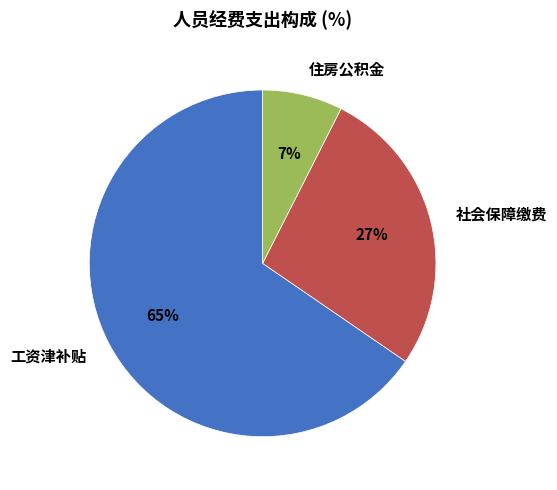

Is 社会保障缴费 the majority of the pie?

No